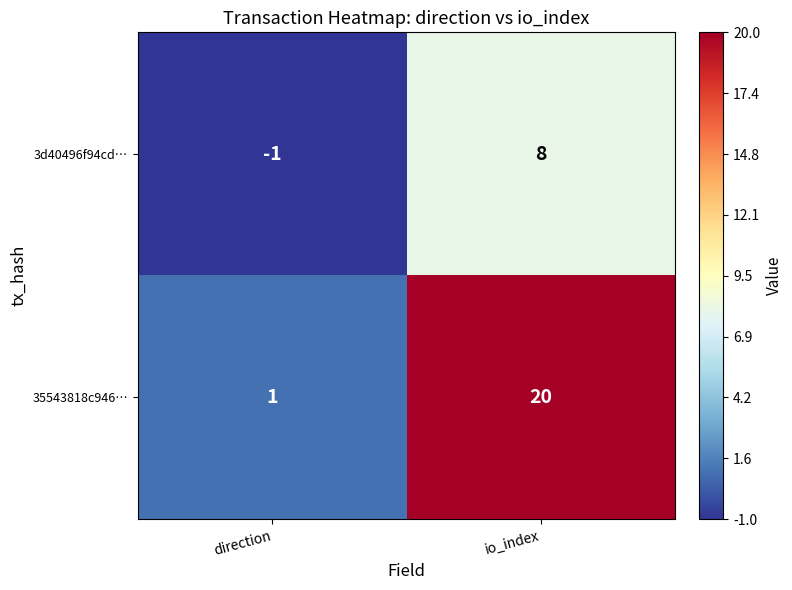

Reading left to right, list all the values displayed in this chart.

3d40496f94cd…: direction=-1	io_index=8
35543818c946…: direction=1	io_index=20